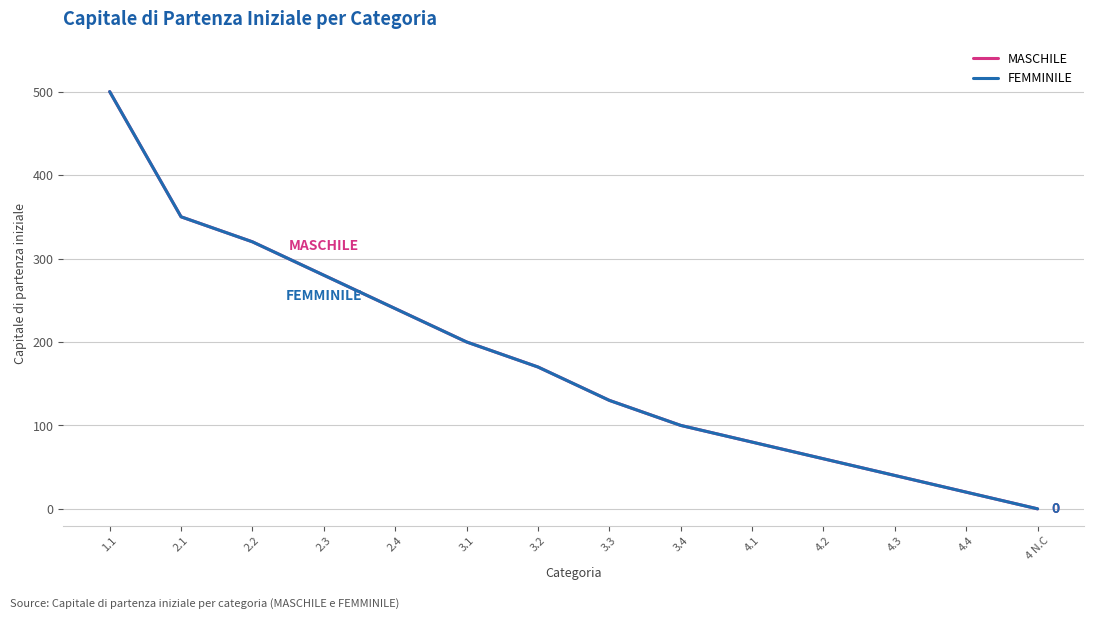

Rank the series at 1.1 from highest to lowest value.

MASCHILE, FEMMINILE